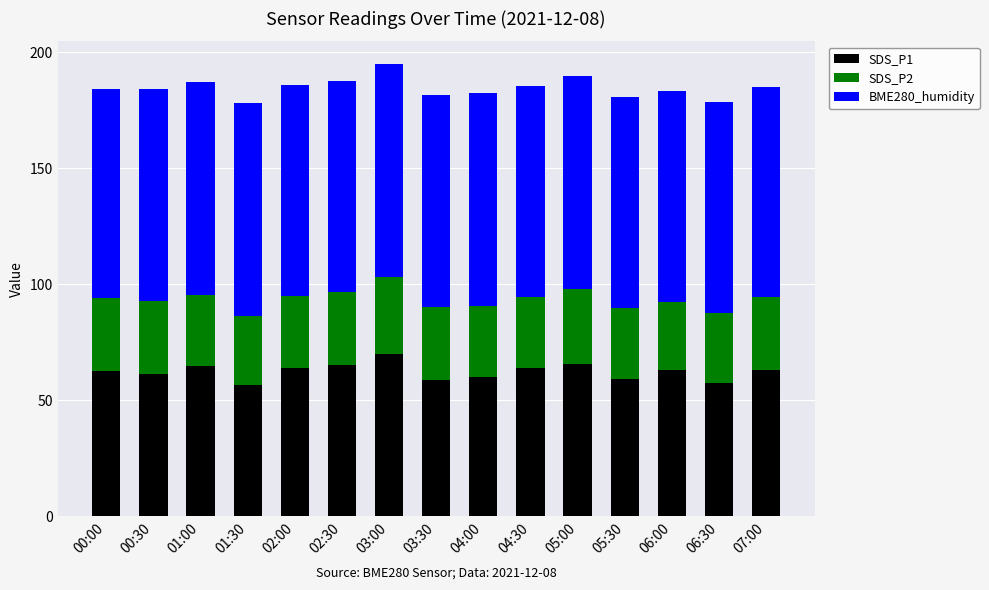

What is the total value across all series at 05:30?

180.7